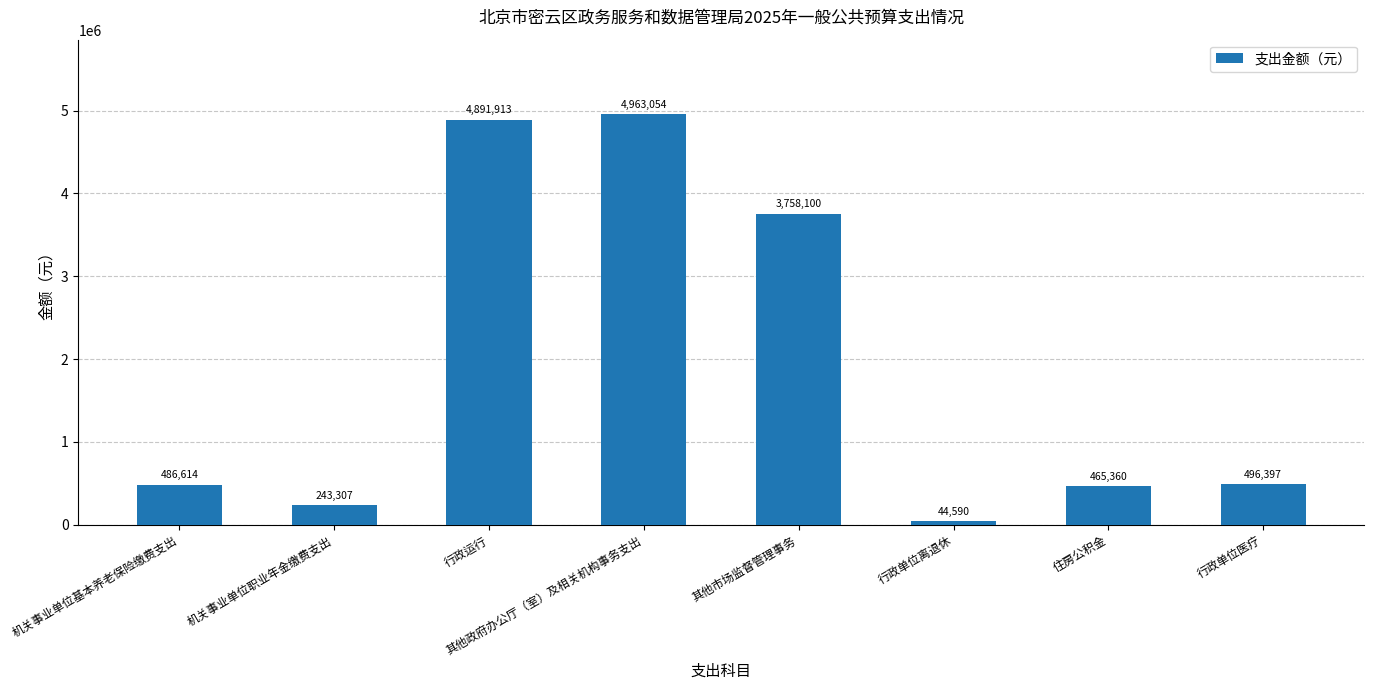

True or false: the data shows 486614.4 at 机关事业单位基本养老保险缴费支出.

True